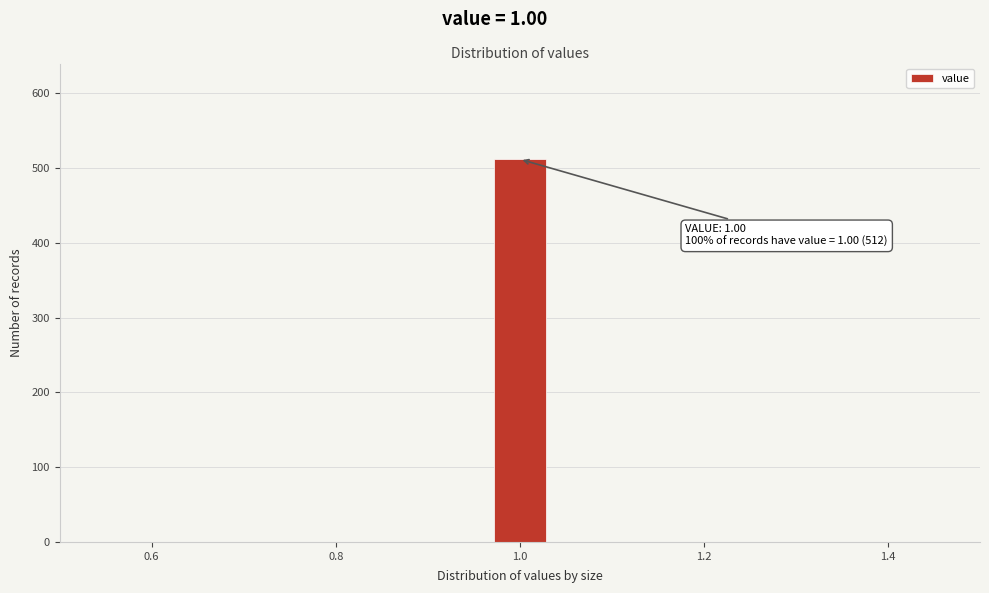

Read against the x-axis, roughly where is the centre of the tallest bar?

1.00